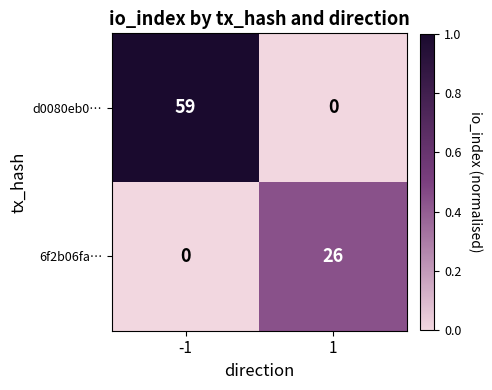

What is the approximate value of 6f2b06fa… at 1?

26